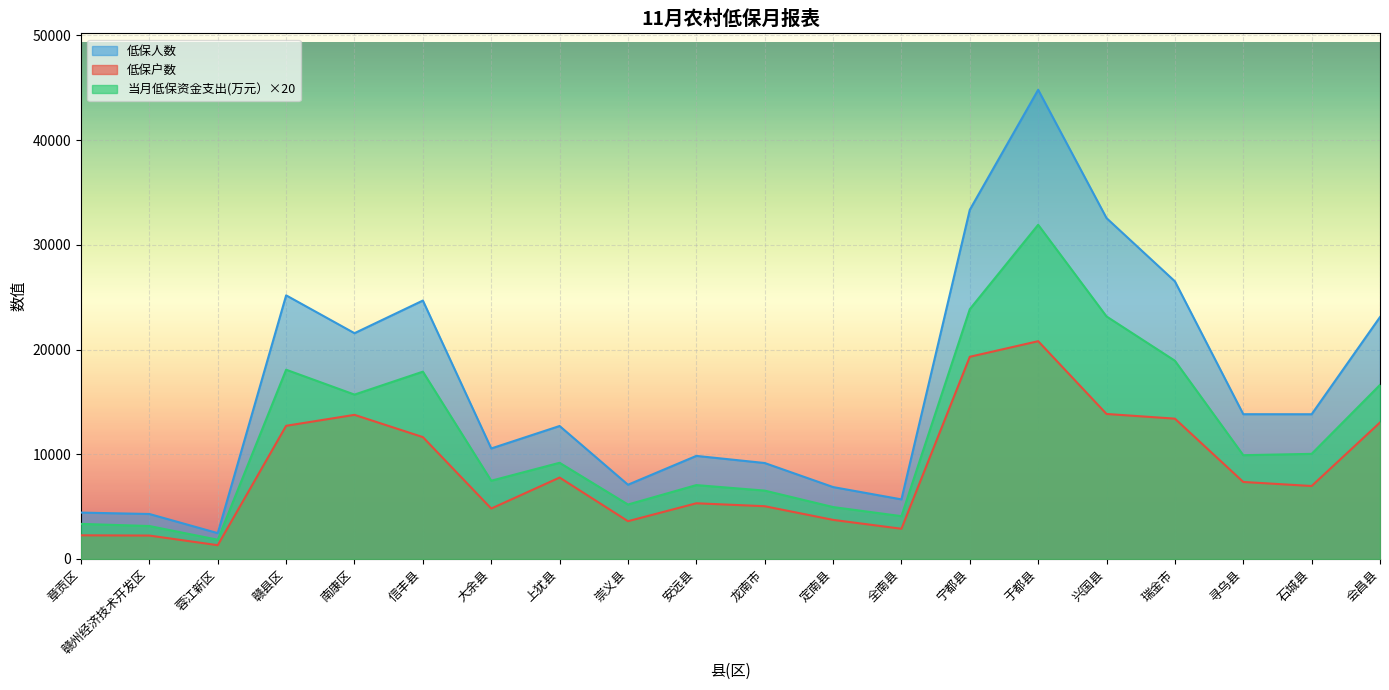

How many values in the 低保户数 series are below 7354?

10